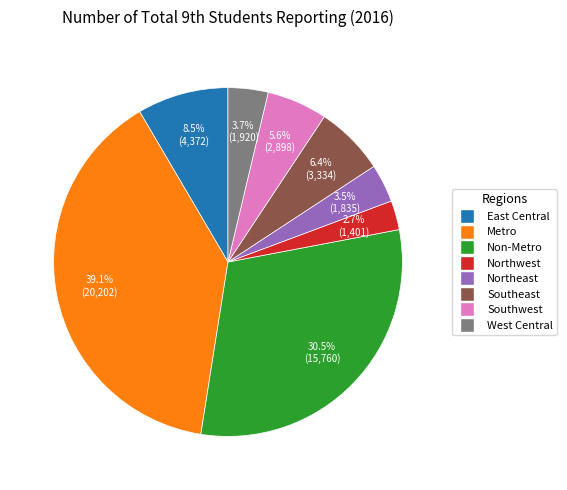

Is West Central the majority of the pie?

No